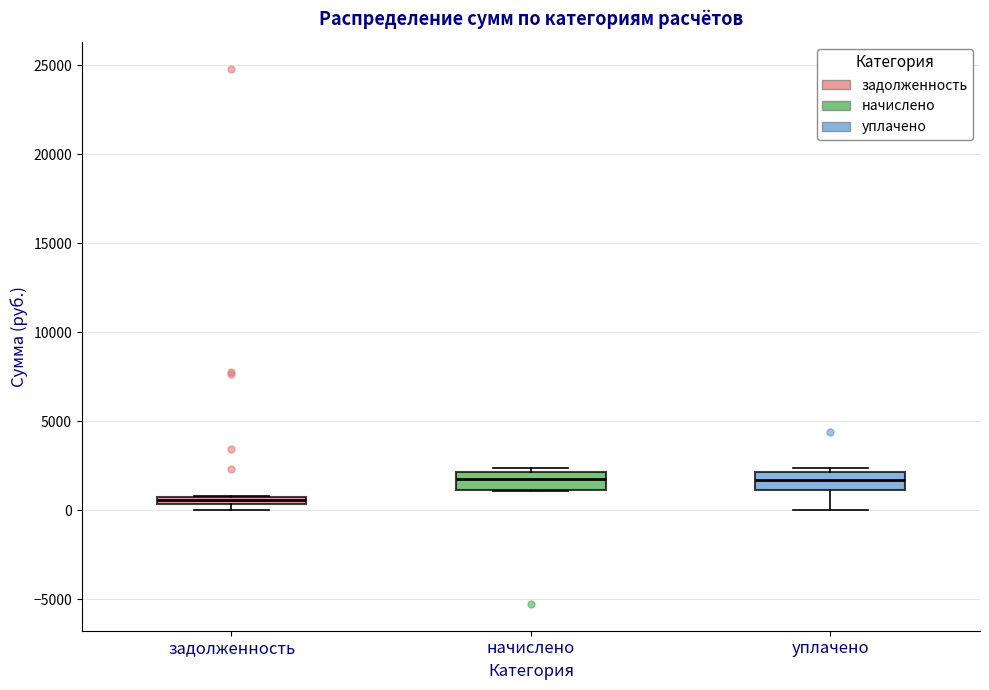

Where is the upper edge of the box for задолженность on the y-axis? The values are not printed on the chart, so give them approximately, as read against the axis.

1000